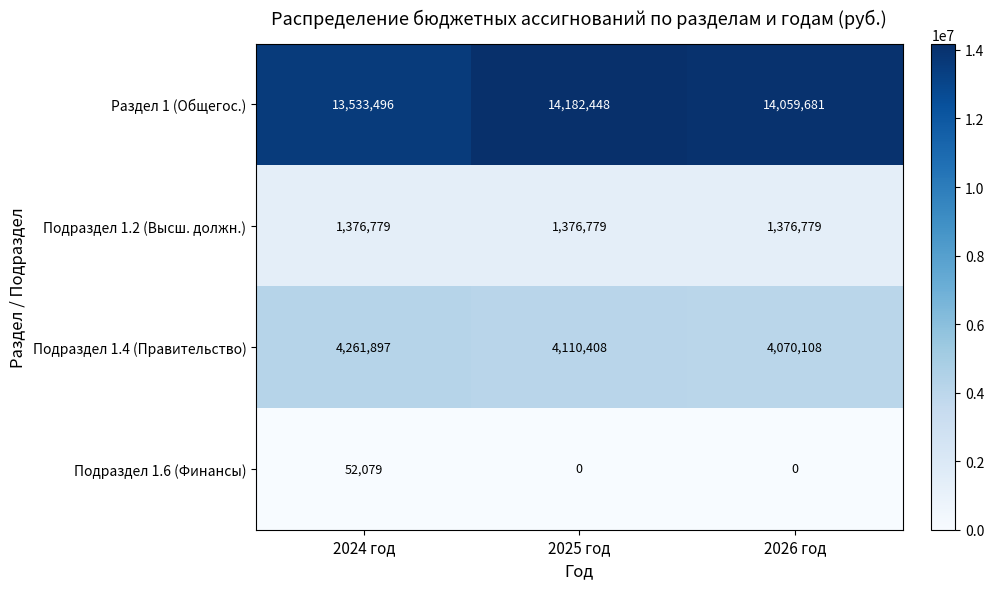

What is the difference between the maximum and minimum values in the Раздел 1 (Общегос.) series?

648952